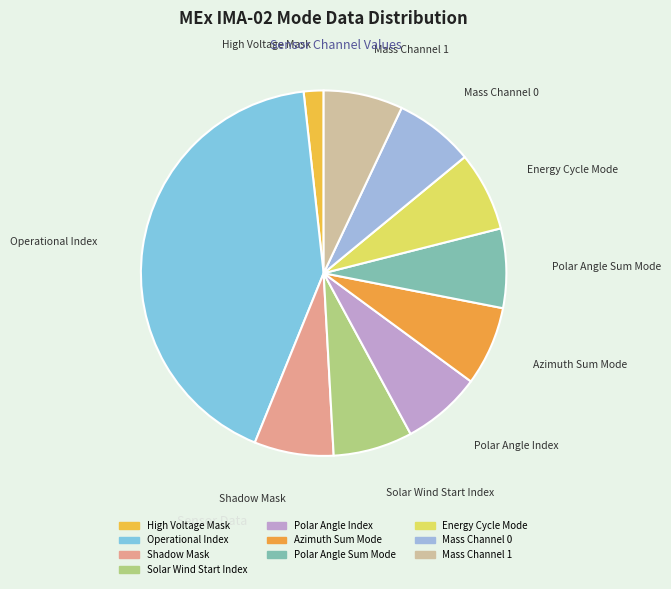

Combined, do Operational Index and High Voltage Mask account for over 50%?

No